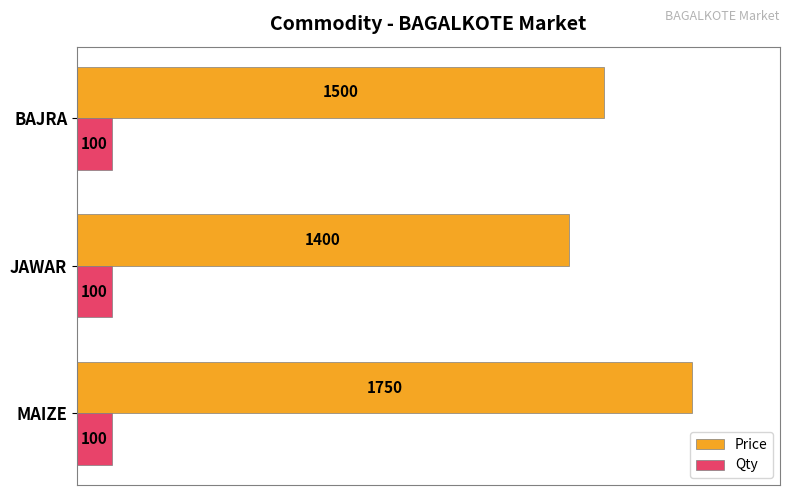

At how many categories does at least one series exceed 650?

3